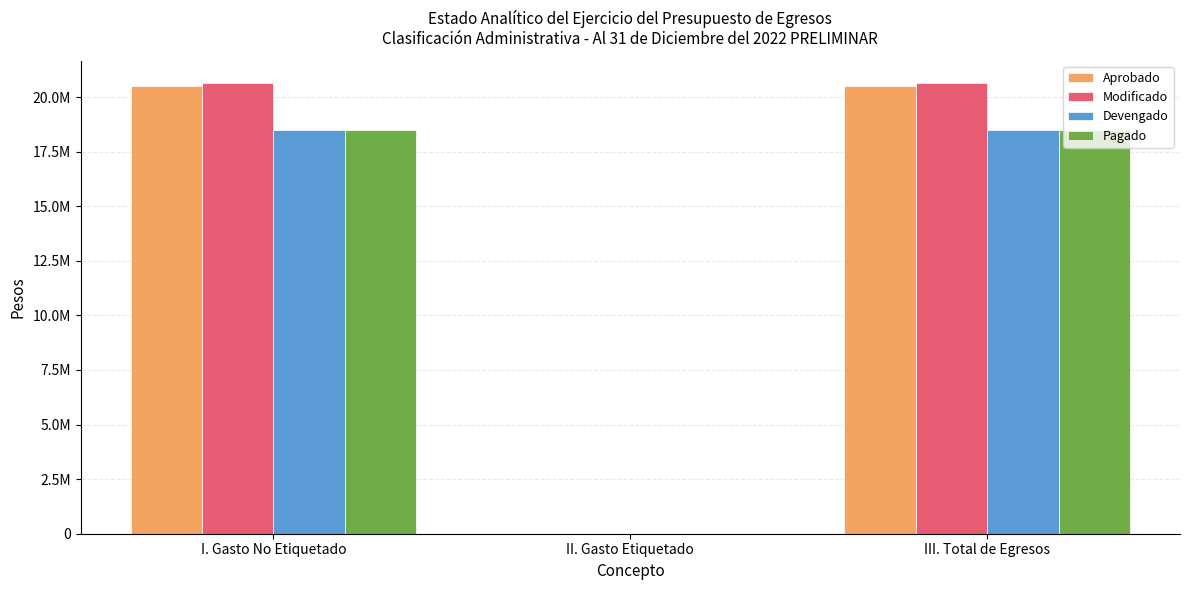

What are all the series names shown in the legend?

Aprobado, Modificado, Devengado, Pagado